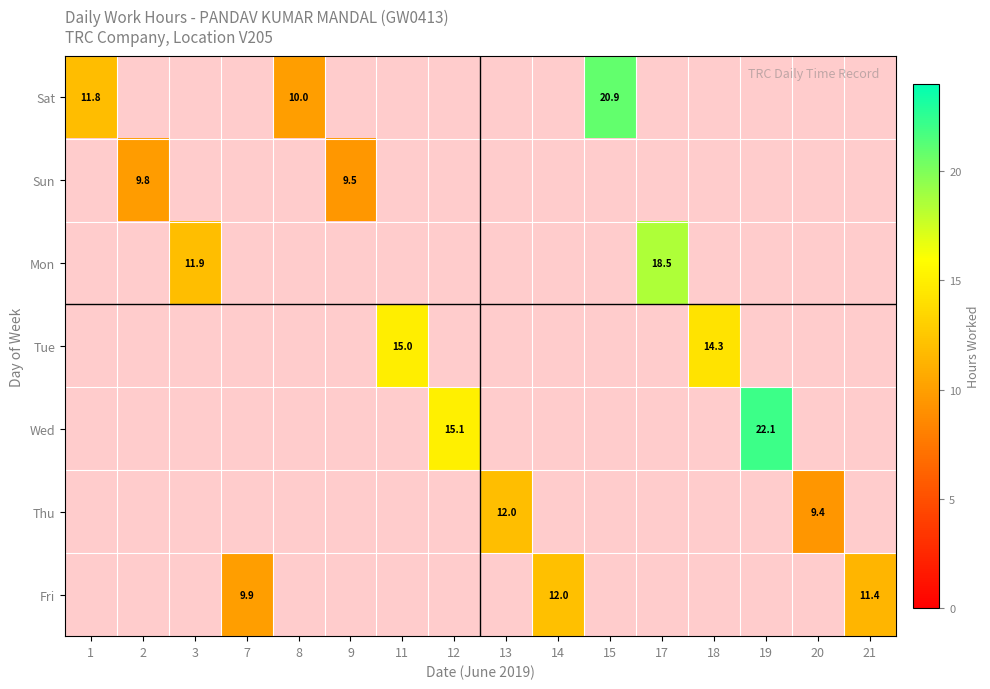

How many values in Sun are above zero?

2